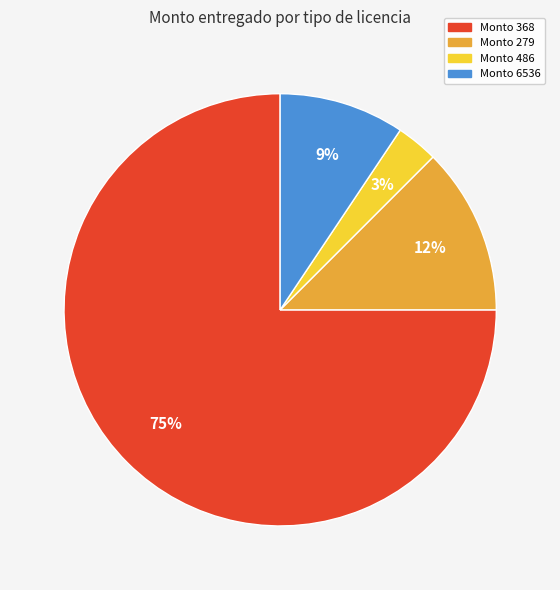

To the nearest percent, what is the average slice percentage?

25%